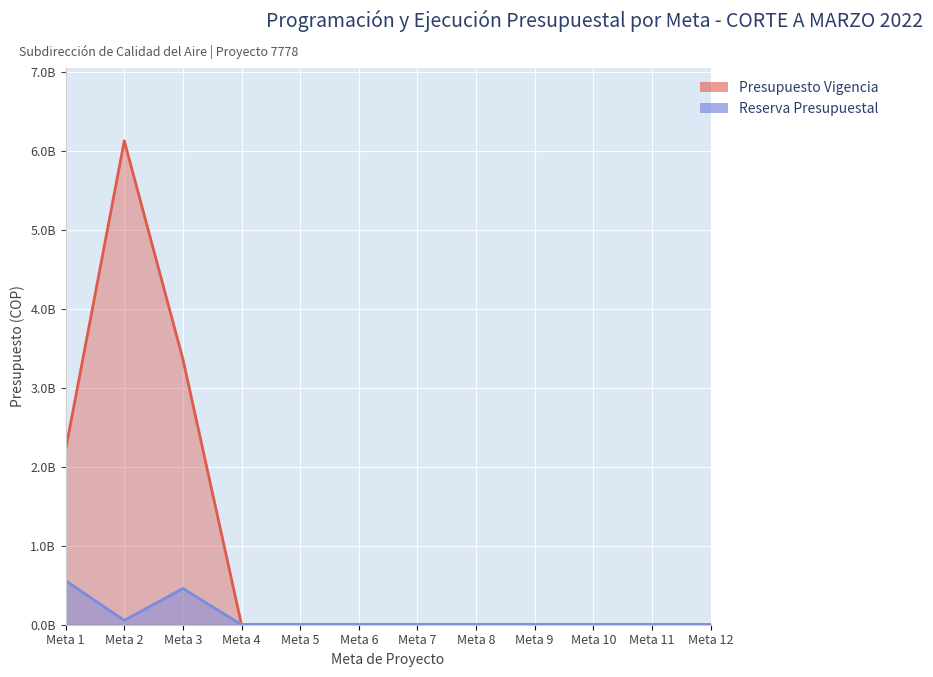

What is the difference between the maximum and minimum values in the Presupuesto Vigencia series?

6130432000